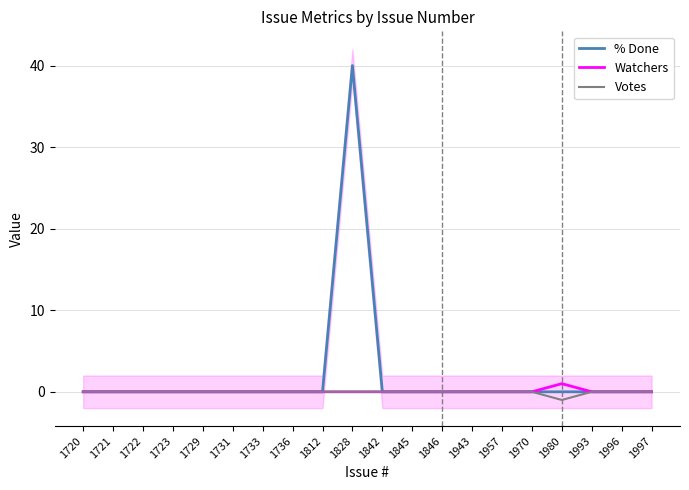

List the labels in order of Watchers value, largest first.

1980, 1720, 1721, 1722, 1723, 1729, 1731, 1733, 1736, 1812, 1828, 1842, 1845, 1846, 1943, 1957, 1970, 1993, 1996, 1997